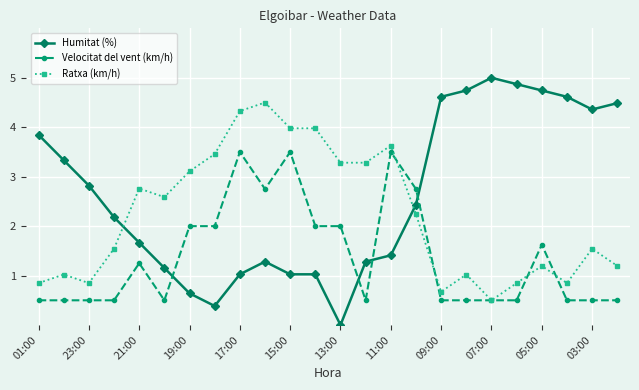

Which series ends up on top after the final intersection of Ratxa (km/h) and Velocitat del vent (km/h)?

Ratxa (km/h)